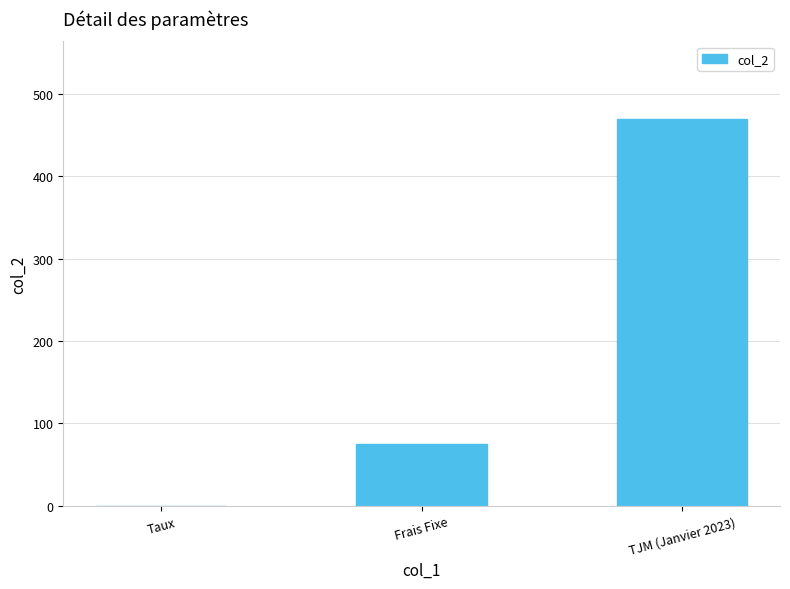

Is it true that the value at TJM (Janvier 2023) is 470.0?

True